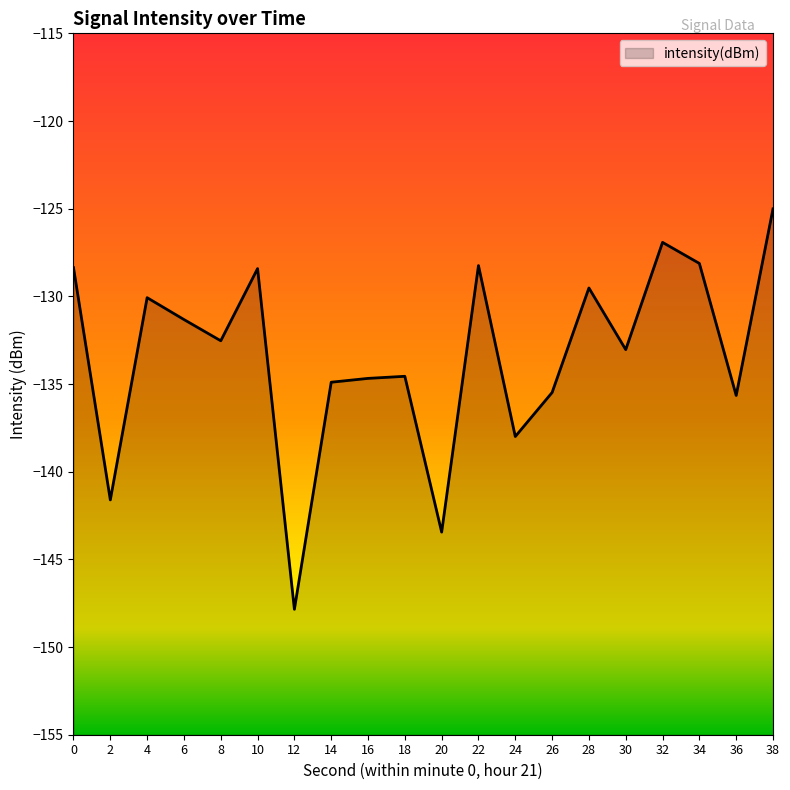

How many interior local peaks (higher than both neighbors) does the data have?

6